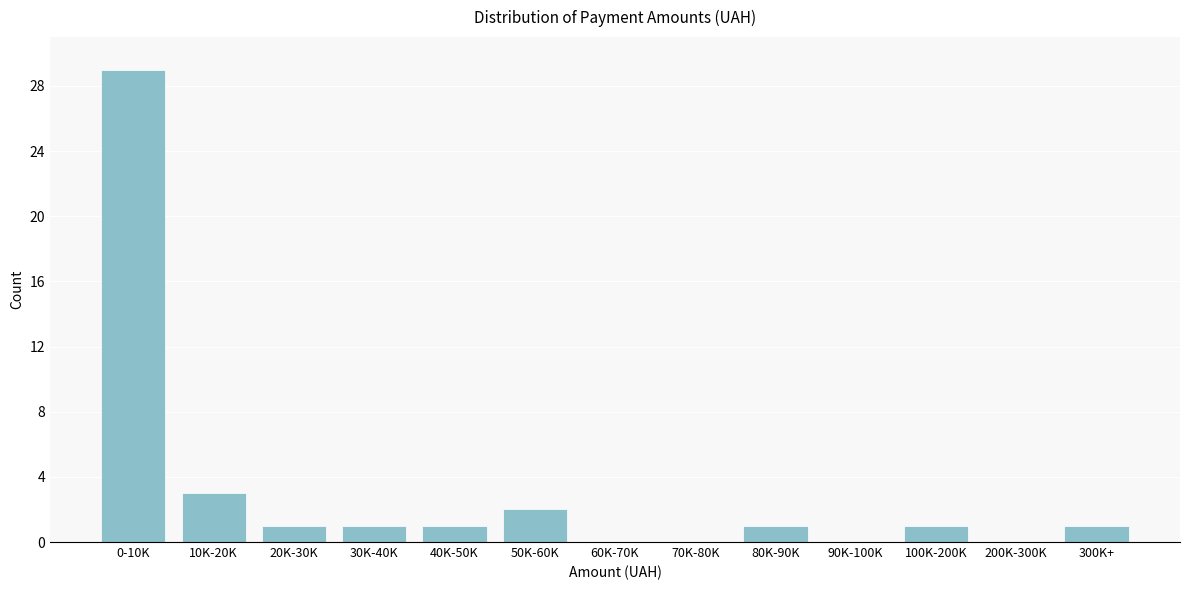

Reading left to right, list all the values displayed in this chart.

0-10K=29	10K-20K=3	20K-30K=1	30K-40K=1	40K-50K=1	50K-60K=2	60K-70K=0	70K-80K=0	80K-90K=1	90K-100K=0	100K-200K=1	200K-300K=0	300K+=1